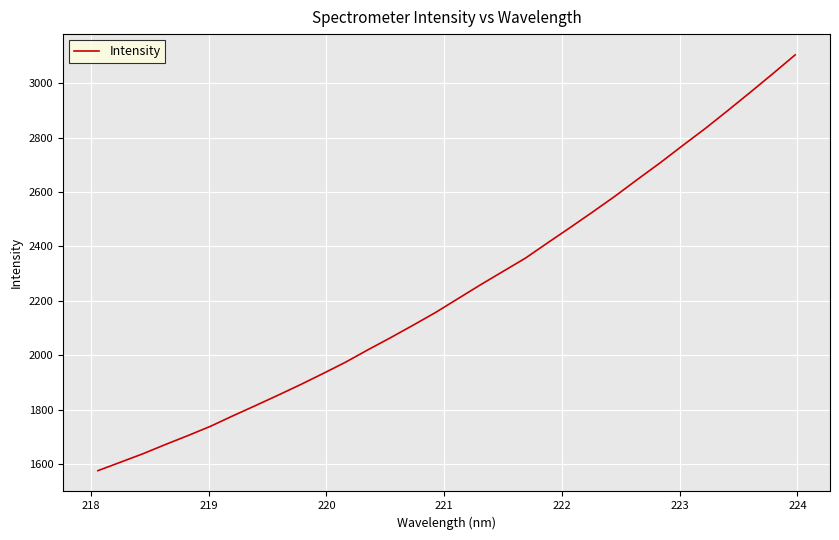

Count the number of values greater than 2208.

16